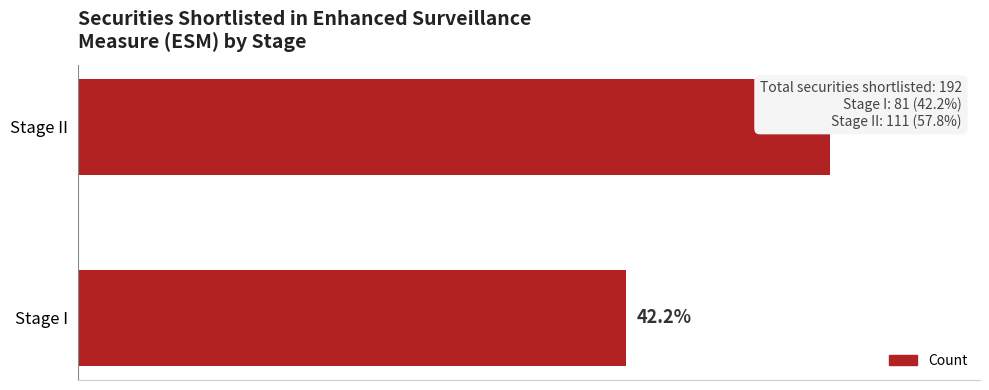

How many bars are there in total?

2